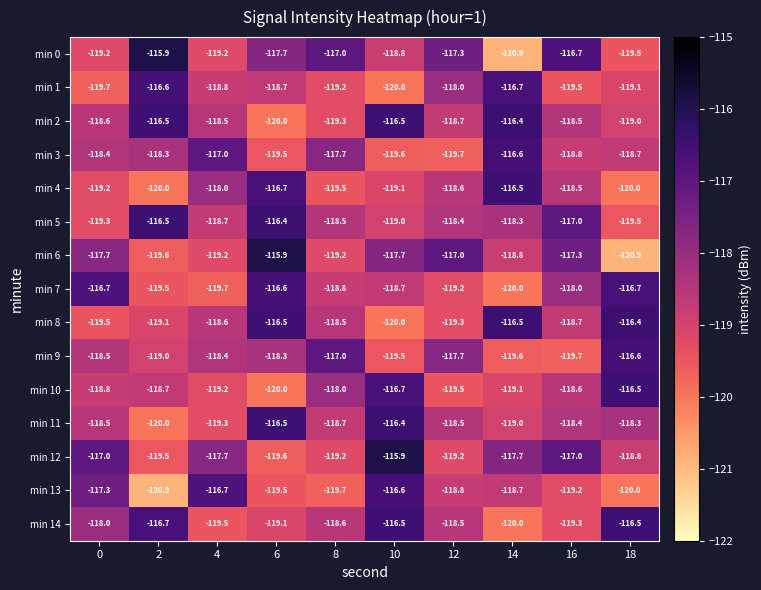

True or false: min 7 has a value of -119.2 at 12.

True